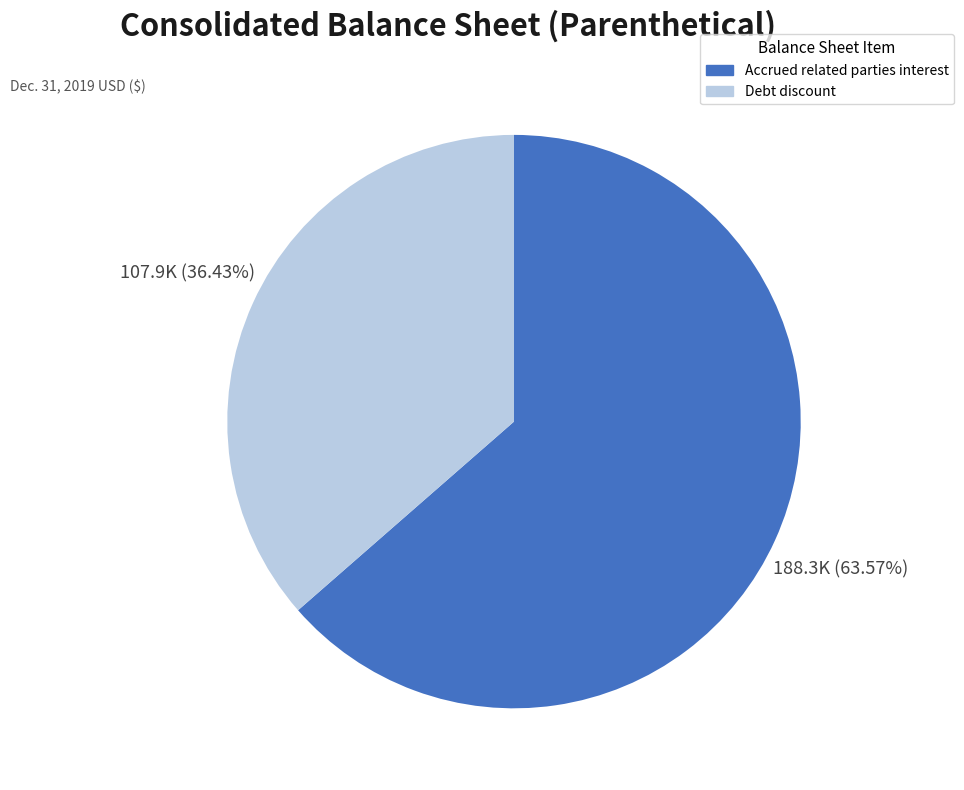

Does any single category account for the majority?

Yes